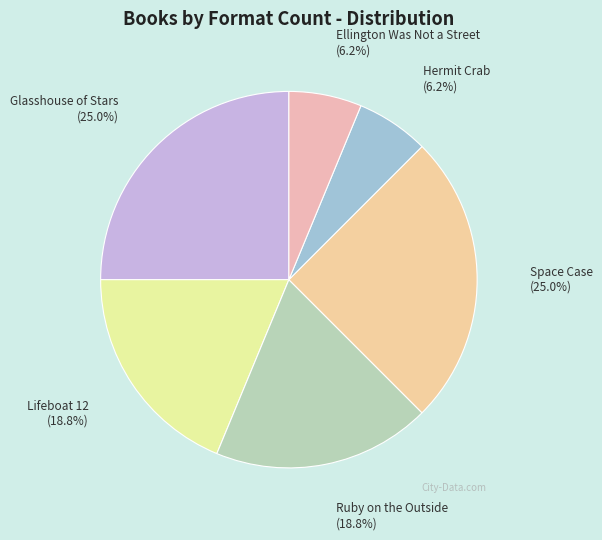

Is there any slice that represents more than half of the pie?

No